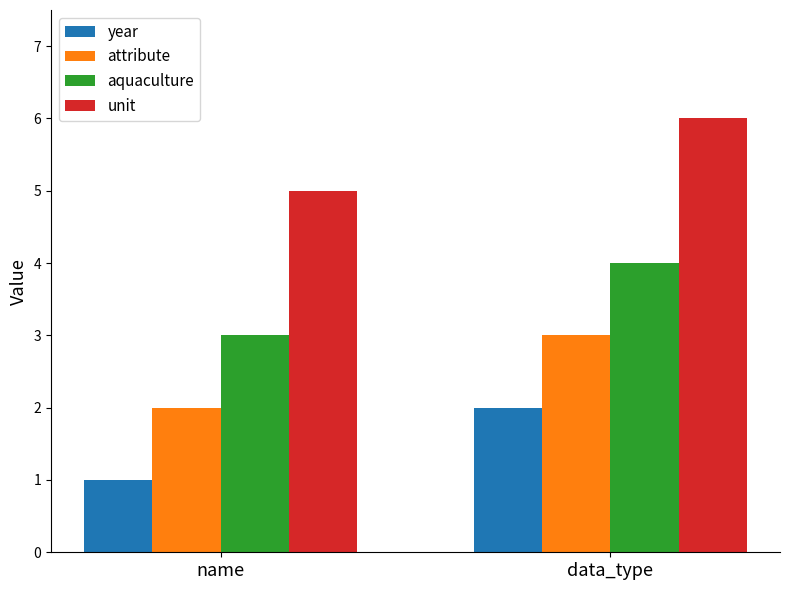

Which category has the lowest value across all series?

name